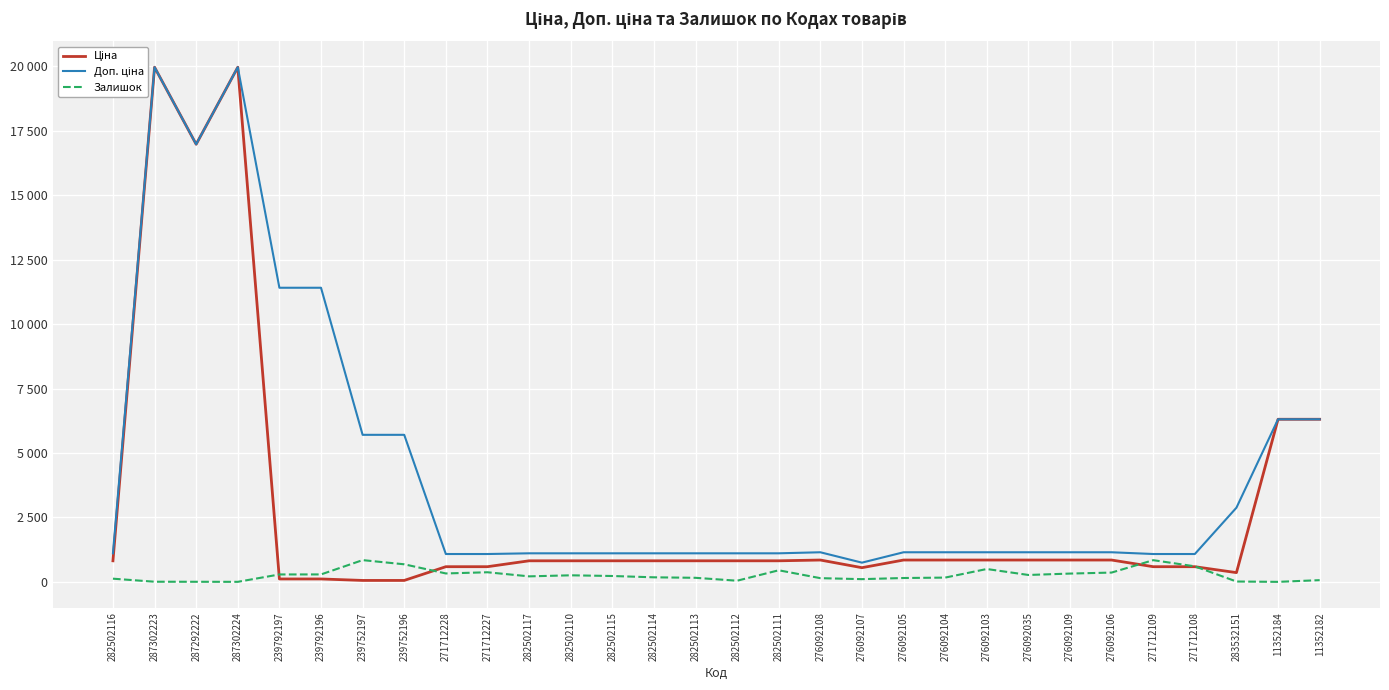

Which series changed the most between 276092103 and 276092106?

Залишок